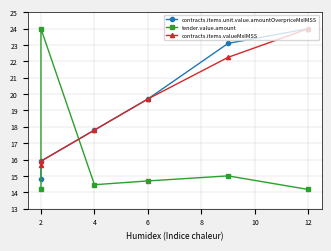

Is the value of contracts.items.unit.value.amountOverpriceMxIMSS at 4 greater than the value of tender.value.amount at 6?

Yes